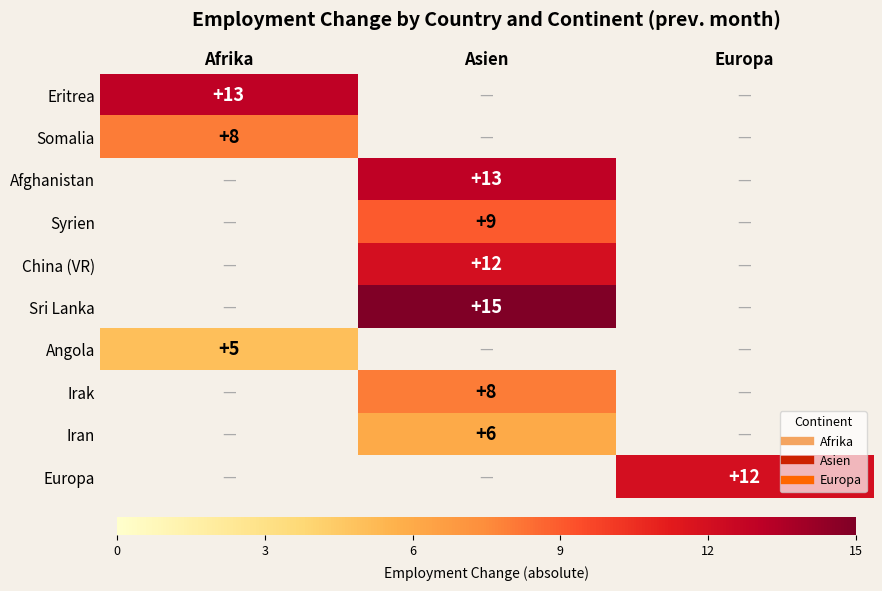

Which category has the highest value across all series?

Asien